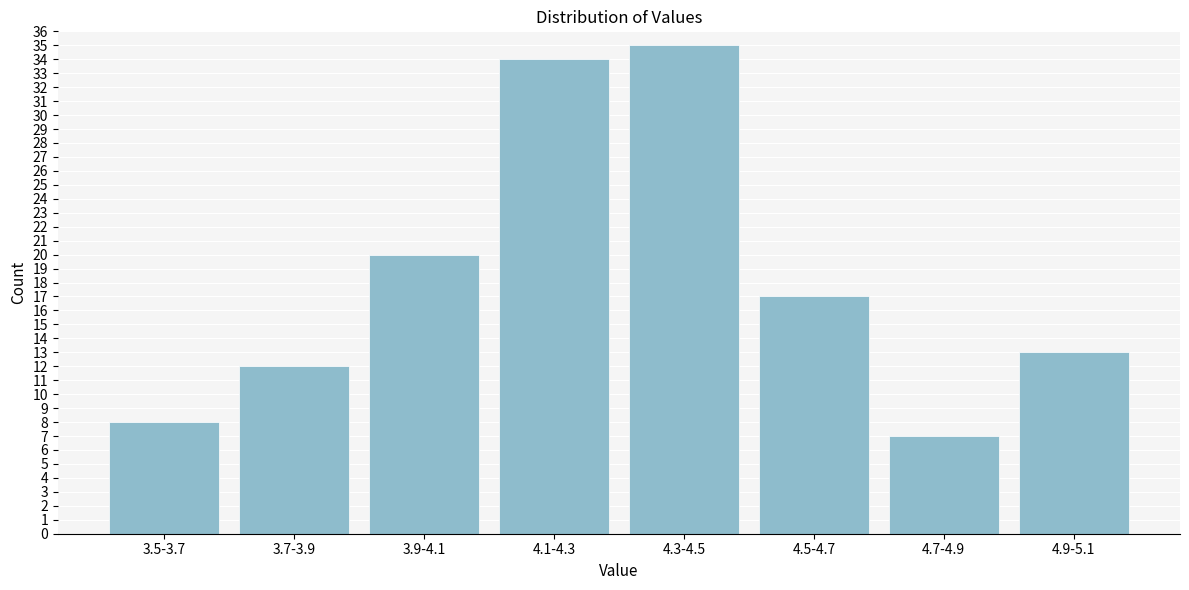

Reading left to right, list all the values displayed in this chart.

8	12	20	34	35	17	7	13